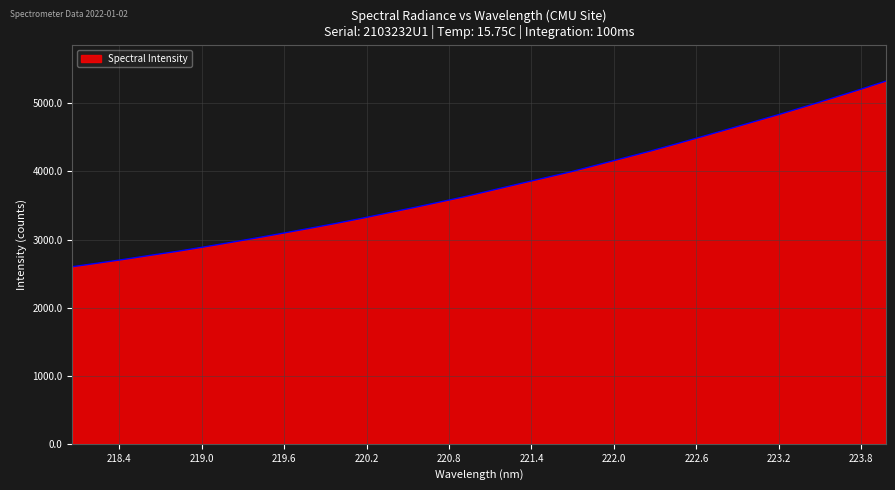

What is the smallest value displayed?

2601.1